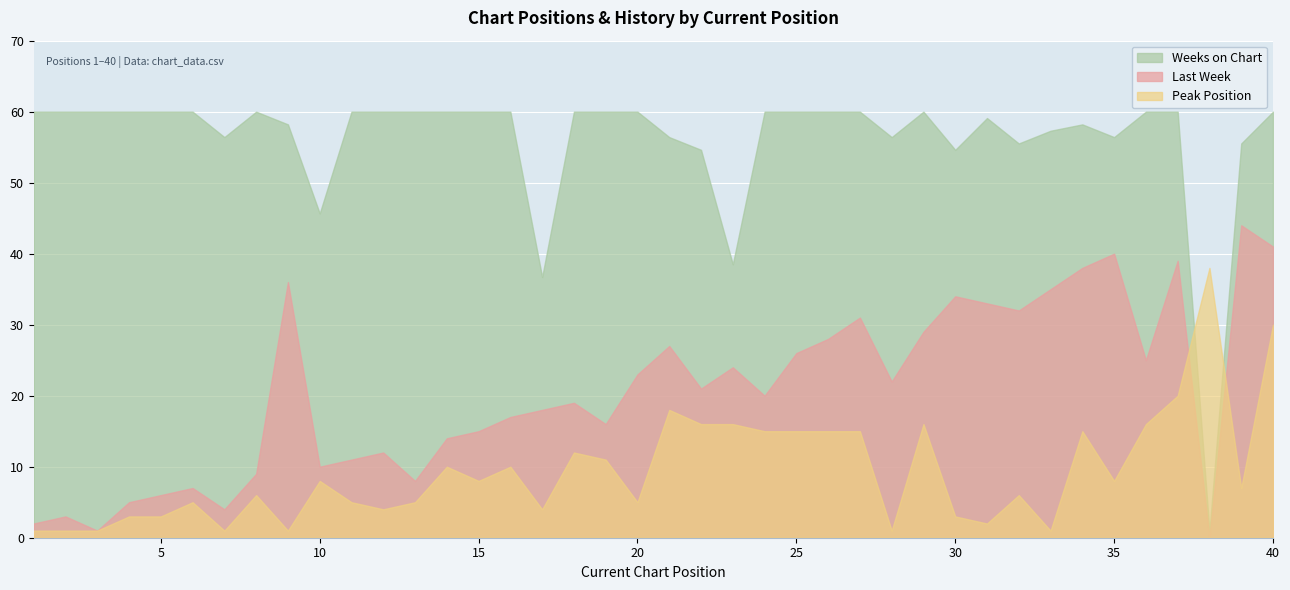

At which category does Last Week reach its first local peak?

2